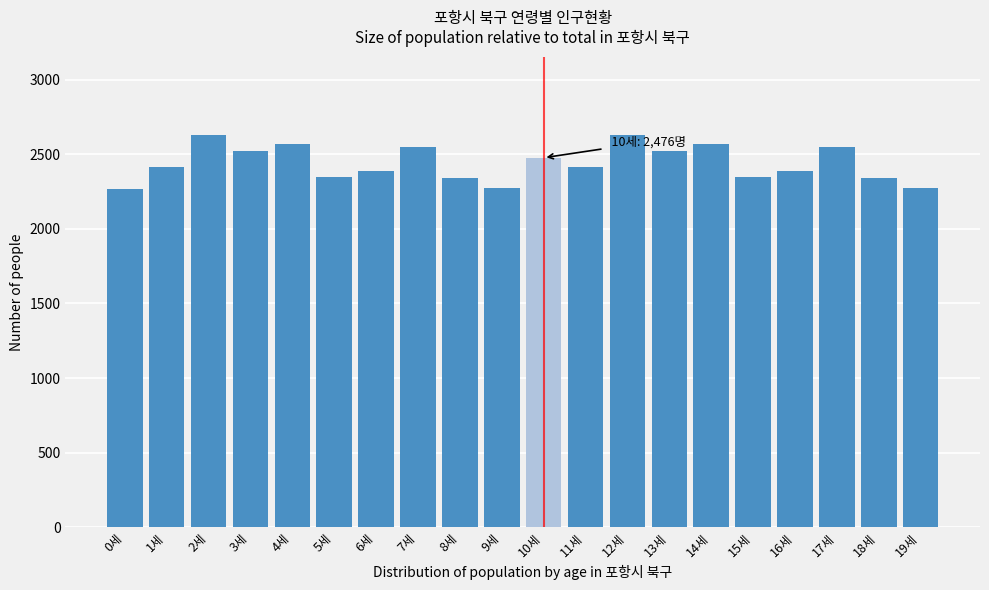

What is the label of the 11th bar from the left?

10세